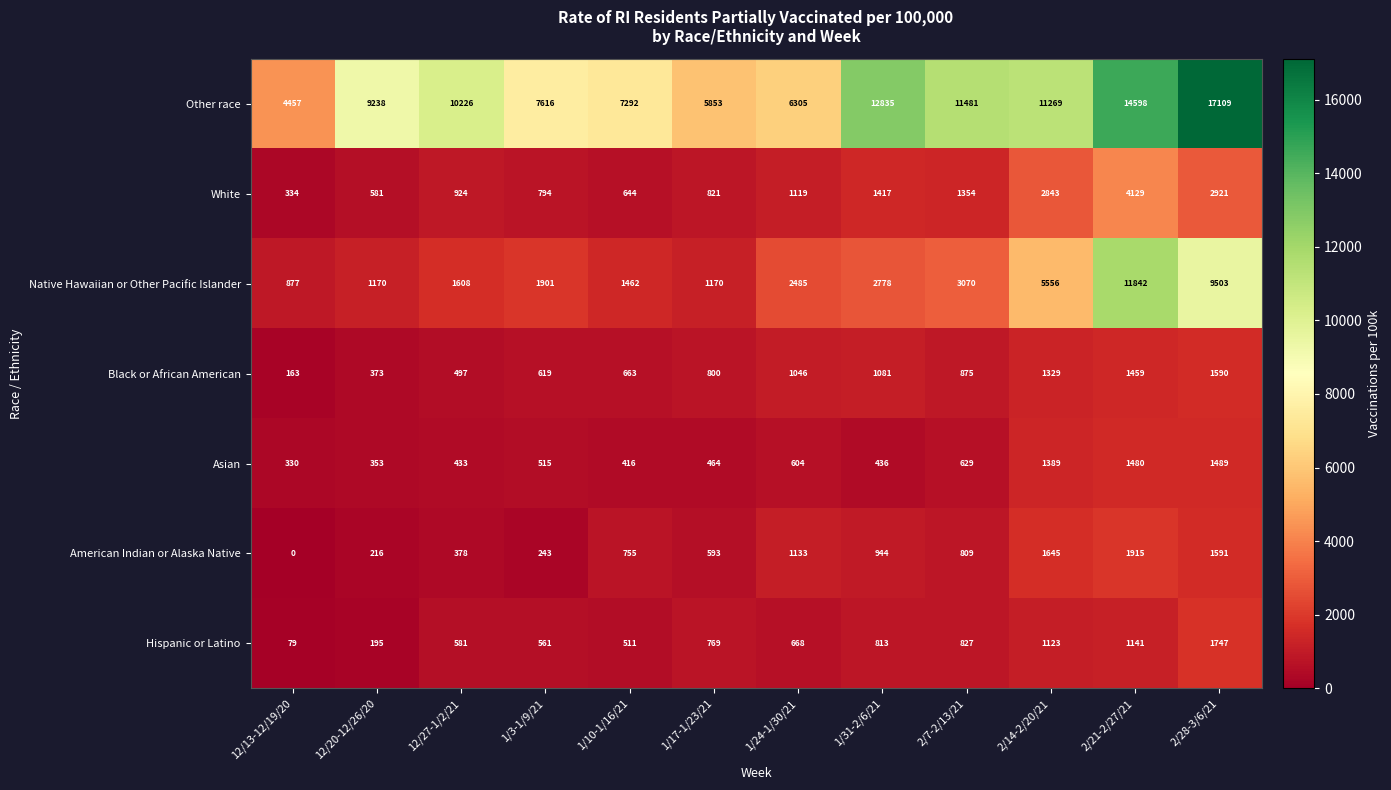

At which category does the chart reach its minimum across all series?

12/13-12/19/20